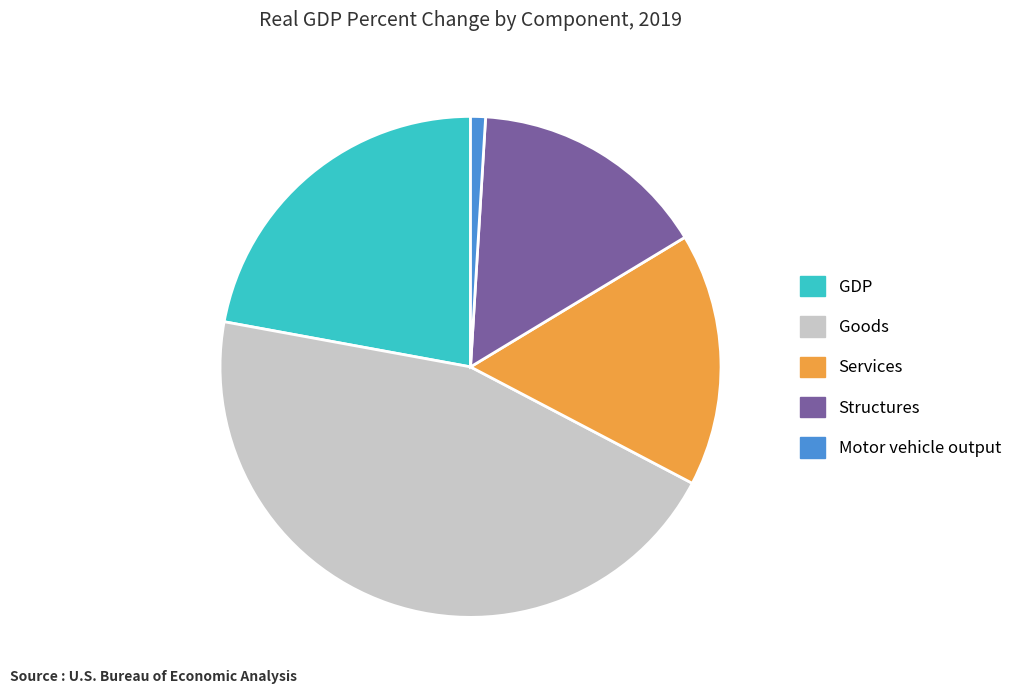

Which has a higher value, Services or Goods?

Goods